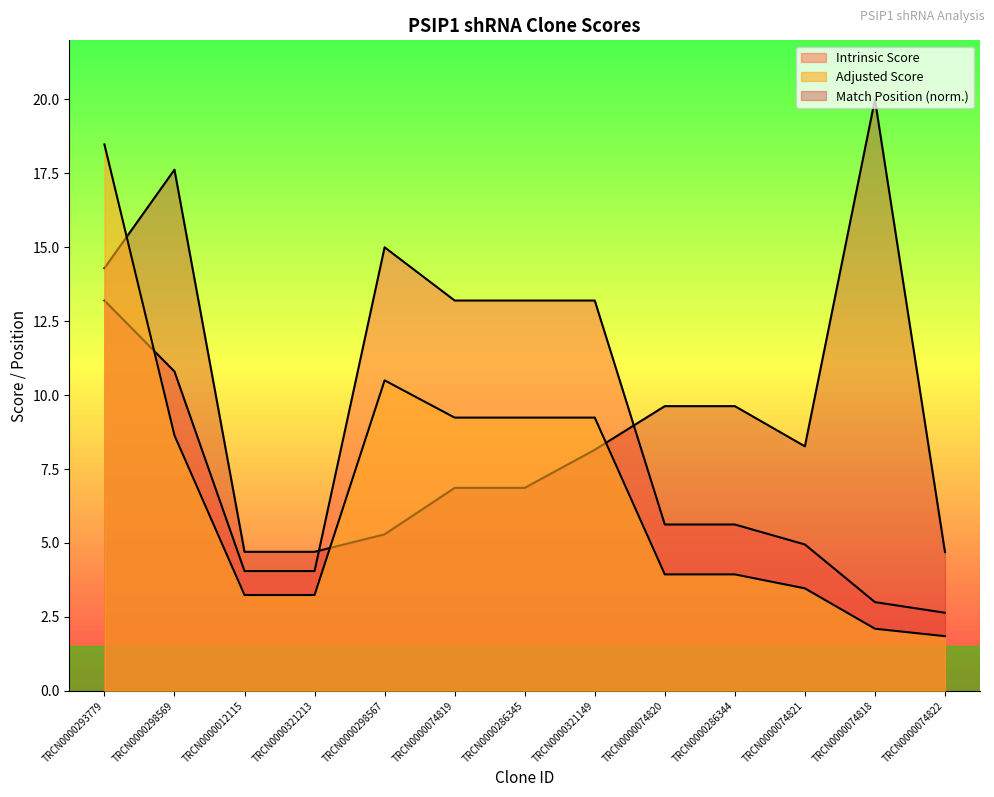

Is the value of Match Position at TRCN0000286344 greater than the value of Intrinsic Score at TRCN0000298569?

No